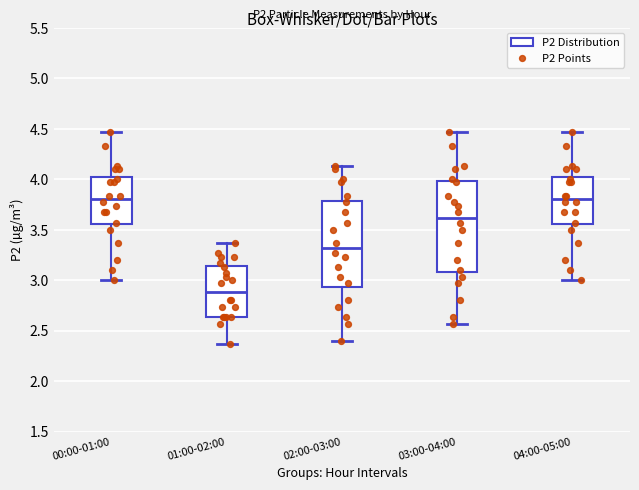

Reading left to right, read every box against the y-axis: the position of its median line, the range the box covers, and the ends of its whiskers. The values are not printed on the chart, so give them approximately, as read against the axis.

00:00-01:00: median 3.80, box 3.55 to 4.05, whiskers 3.00 to 4.45
01:00-02:00: median 2.90, box 2.65 to 3.15, whiskers 2.35 to 3.35
02:00-03:00: median 3.30, box 2.95 to 3.80, whiskers 2.40 to 4.15
03:00-04:00: median 3.60, box 3.10 to 4.00, whiskers 2.55 to 4.45
04:00-05:00: median 3.80, box 3.55 to 4.05, whiskers 3.00 to 4.45